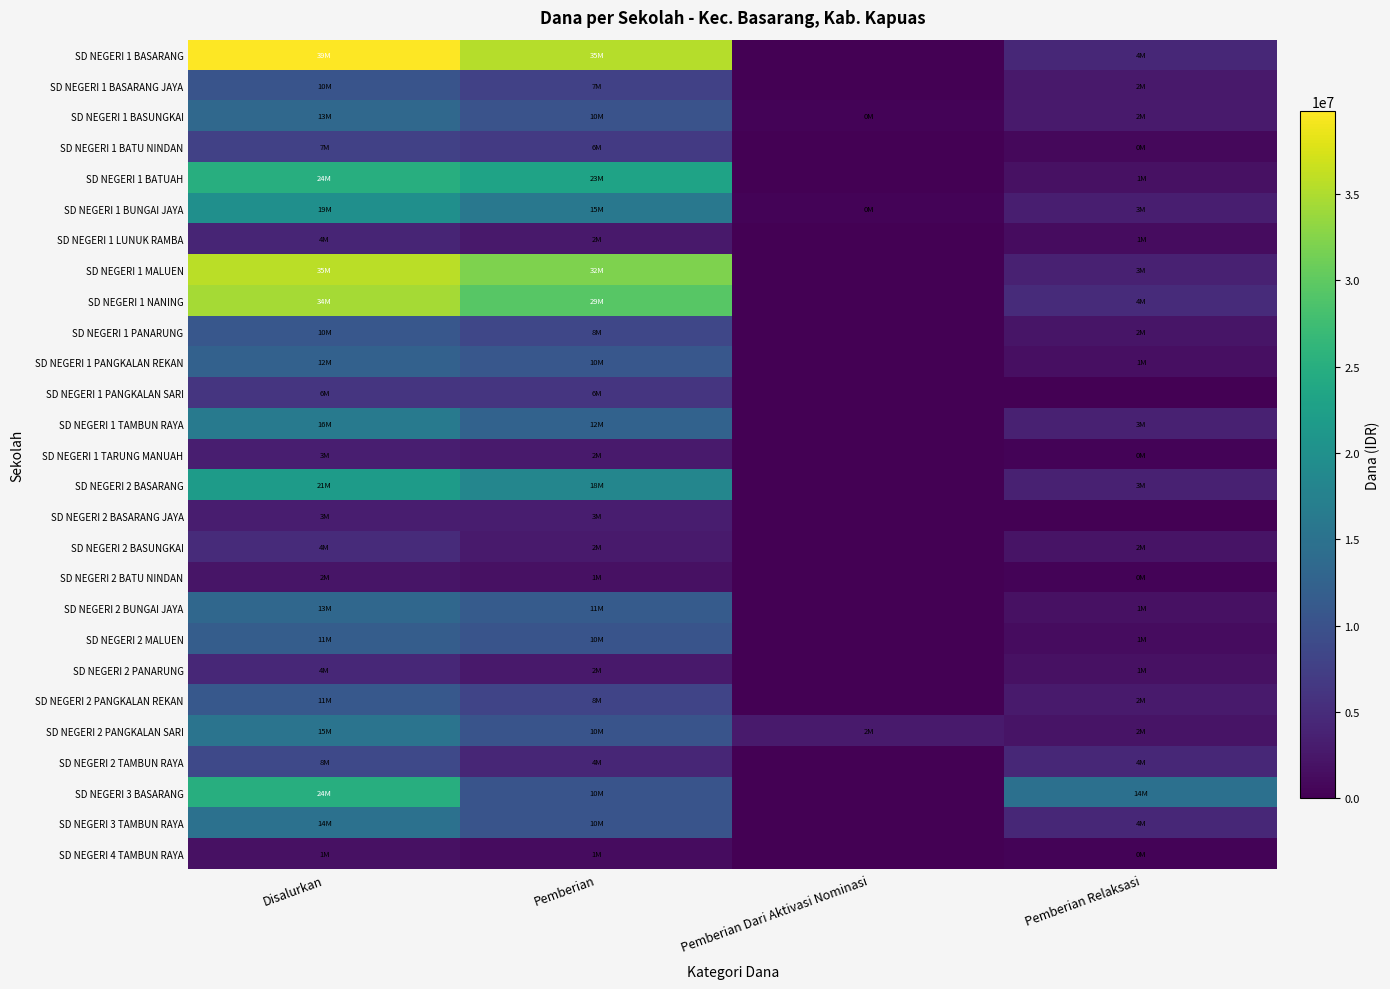

Which has a higher value, Pemberian Dari Aktivasi Nominasi or Disalurkan?

Disalurkan